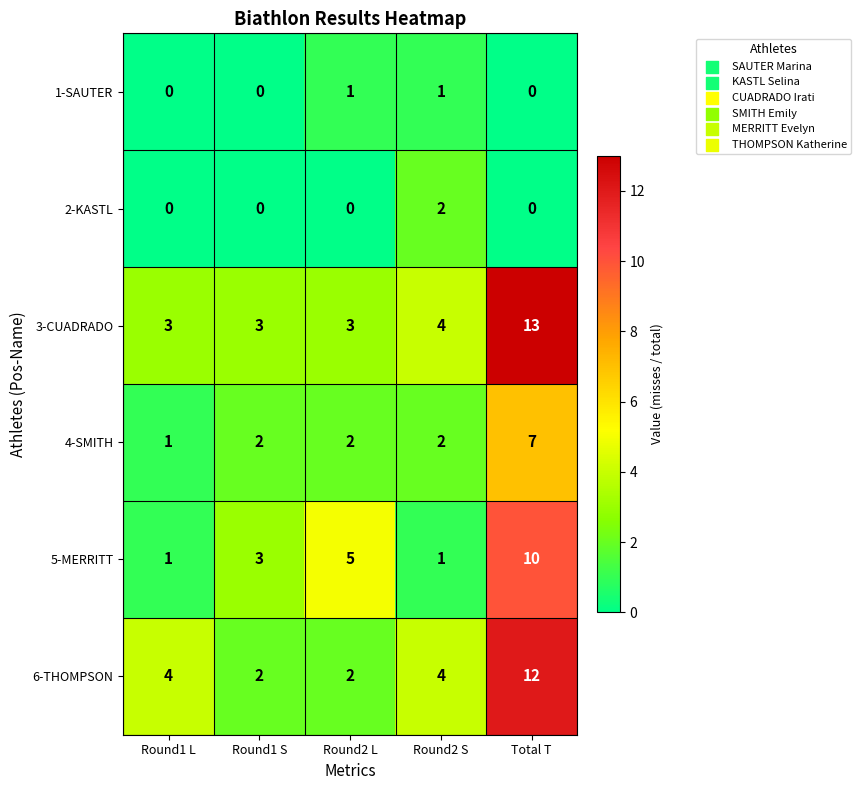

How many 1-SAUTER values are between 0 and 1?

5